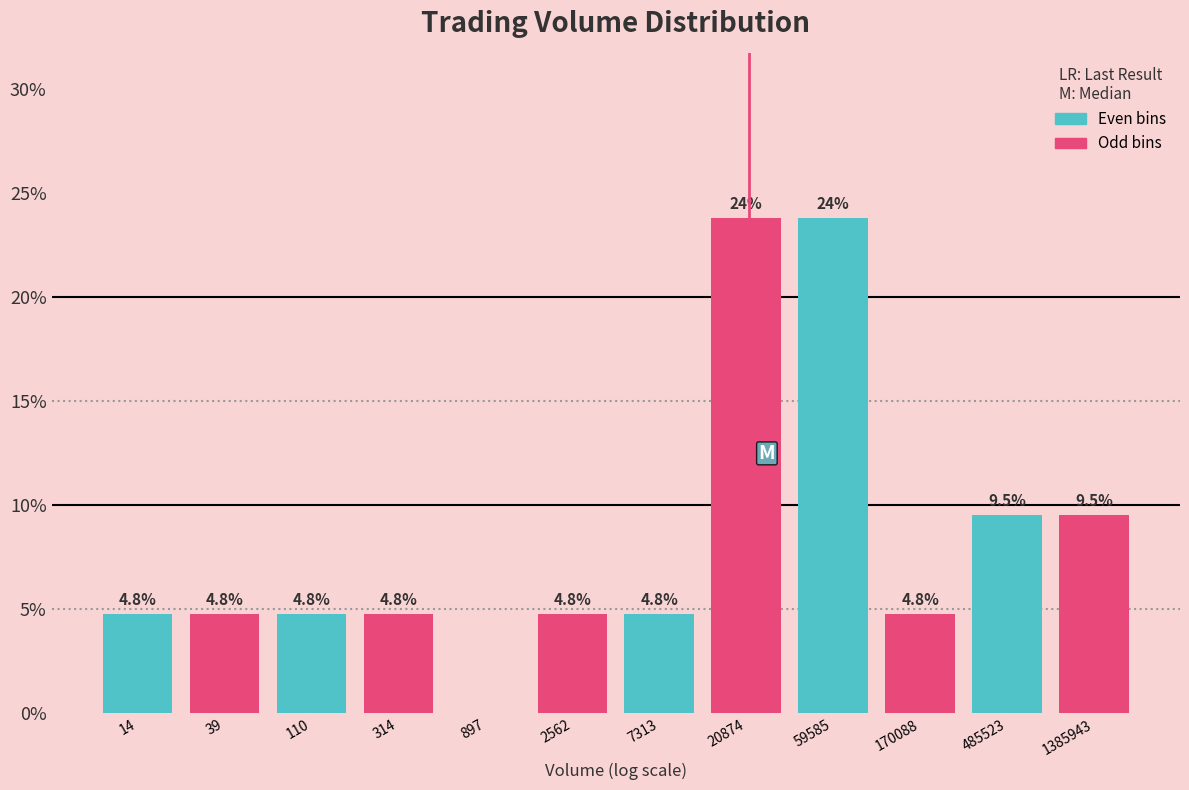

Reading left to right, extract all data points from this chart.

14=4.8	39=4.8	110=4.8	314=4.8	897=0.0	2562=4.8	7313=4.8	20874=23.8	59585=23.8	170088=4.8	485523=9.5	1385943=9.5